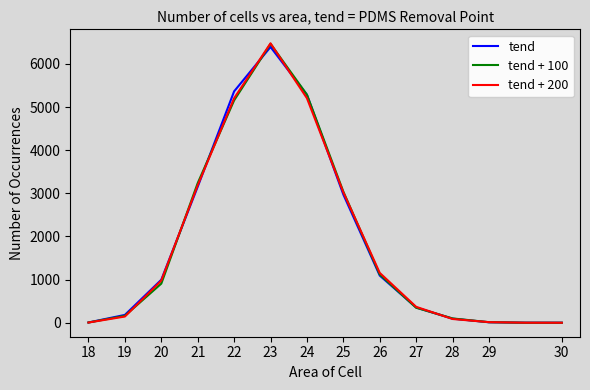

Which series has the widest spread of values?

tend + 200